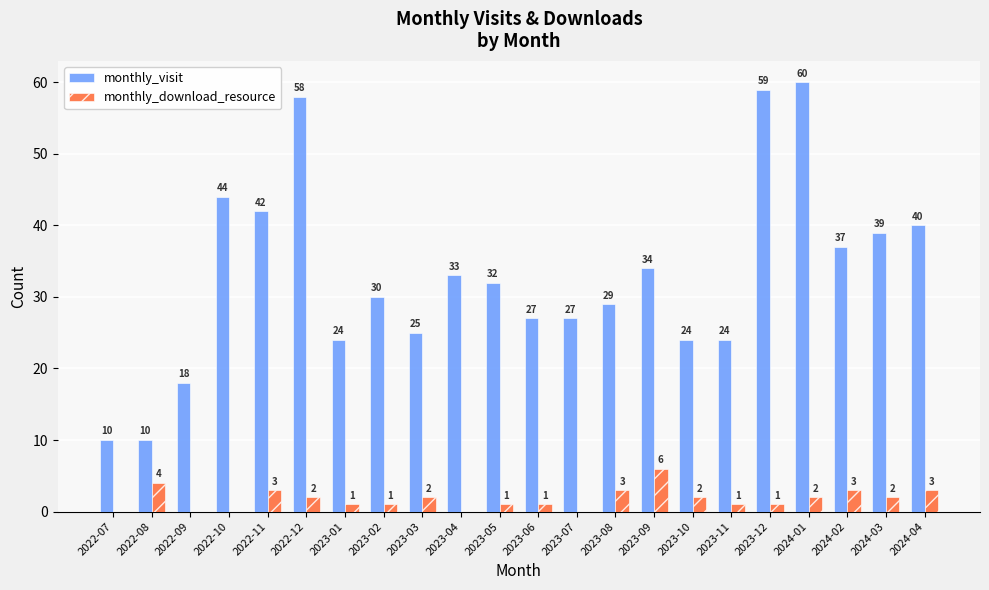

The value of monthly_visit at 2023-05 is 46. True or false?

False